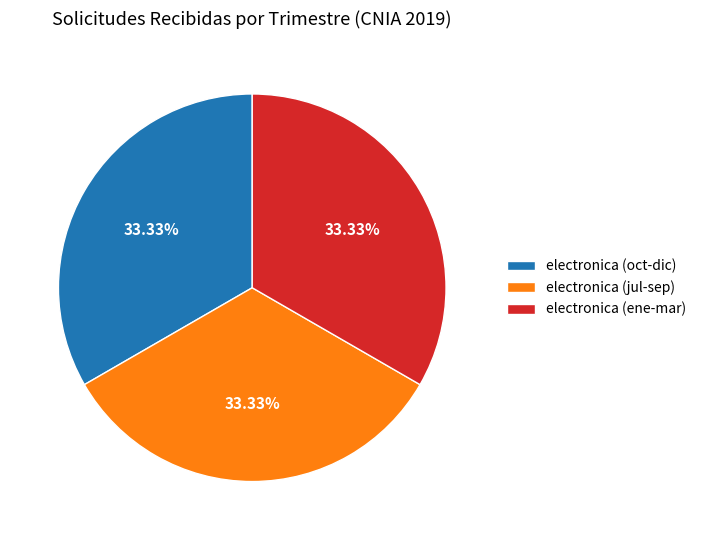

Do electronica (ene-mar) and electronica (oct-dic) together represent more than half of the pie?

Yes